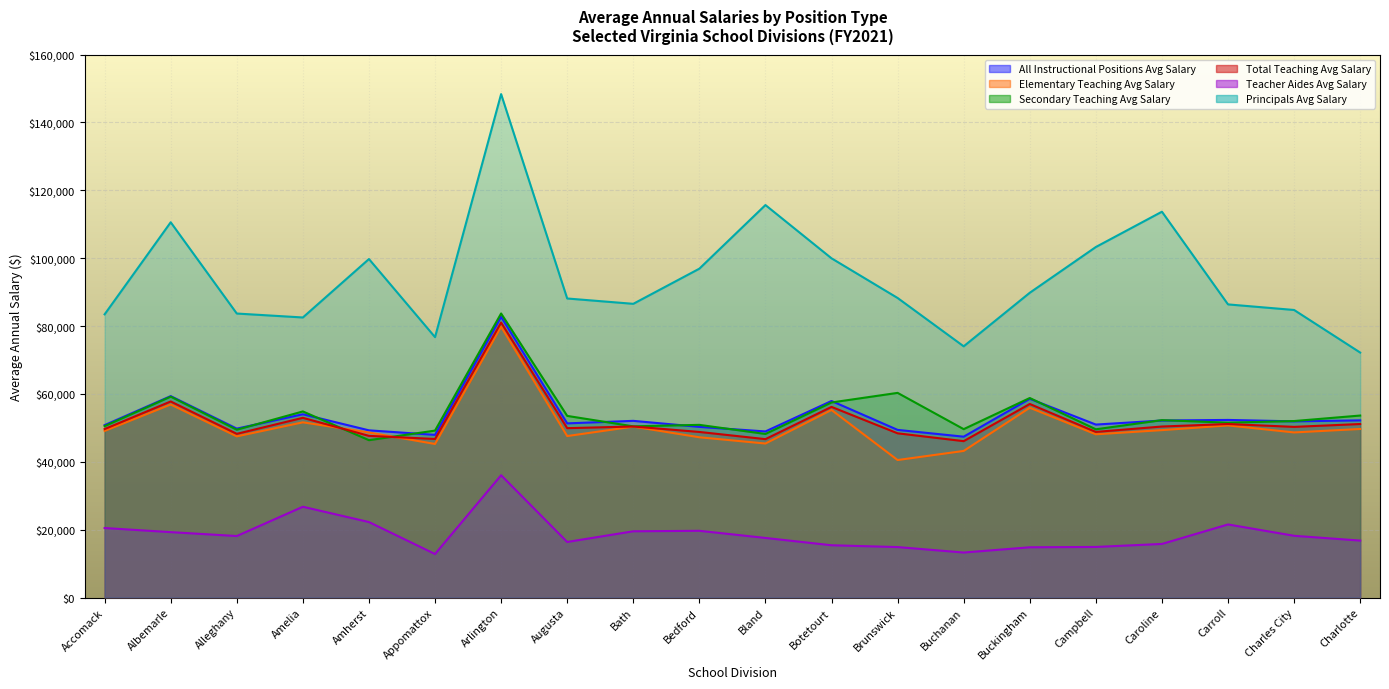

In Secondary Teaching Avg Salary, how many points are lower than both neighbors (excluding endpoints)?

7